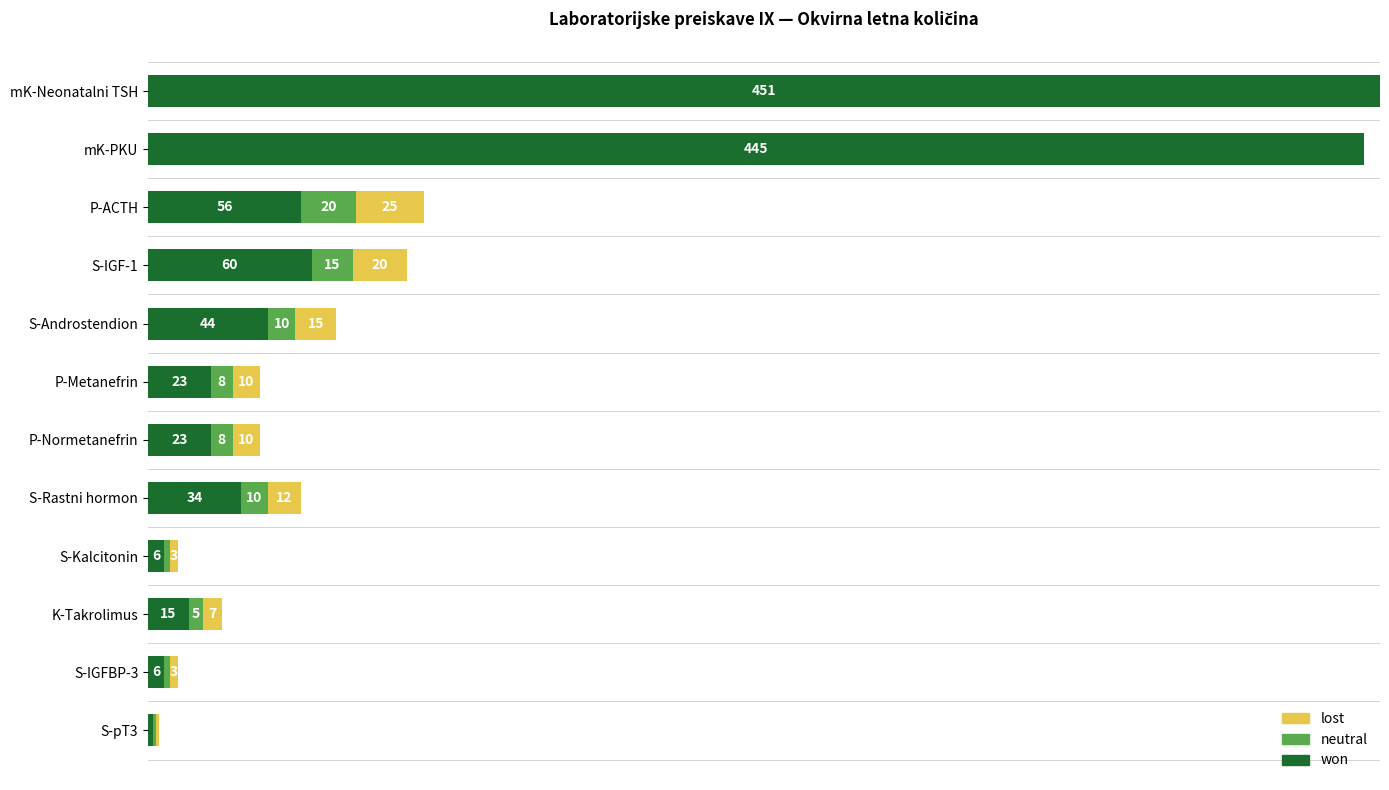

Where is won nearest to the value 226?

S-IGF-1